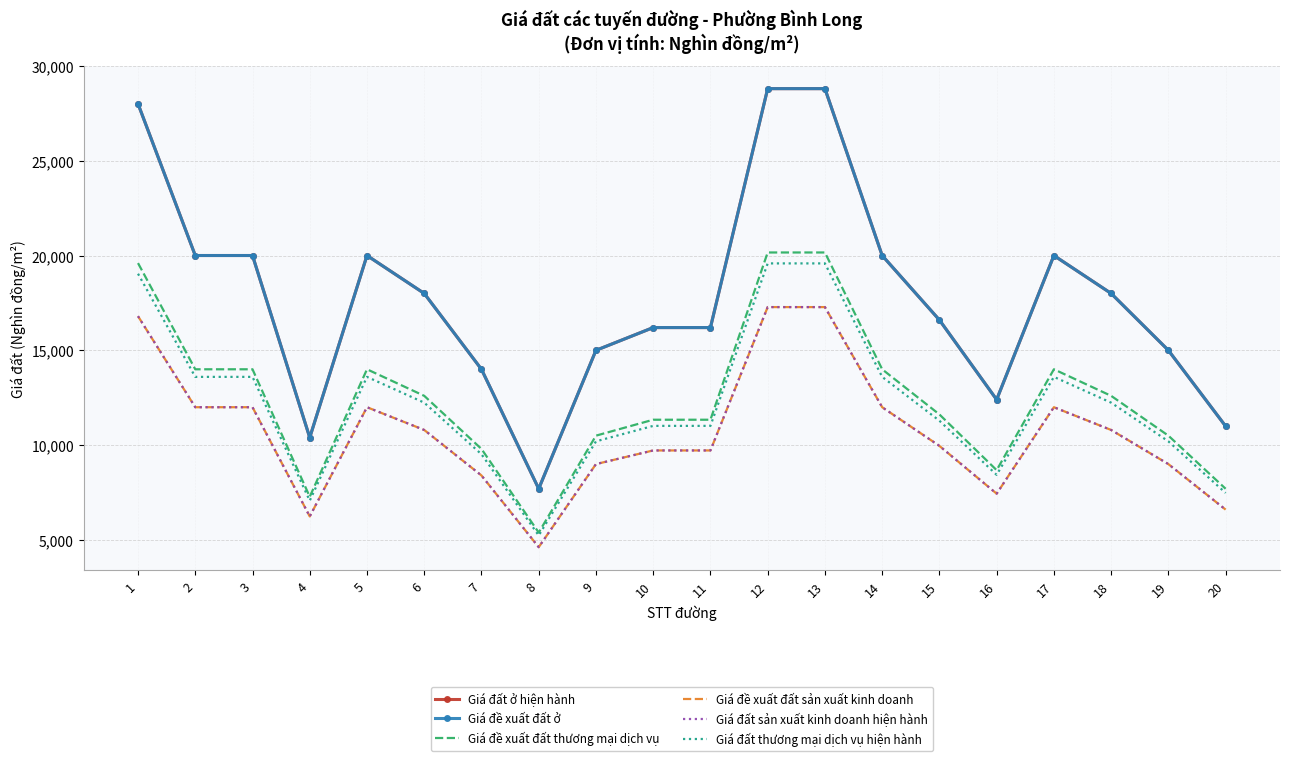

What is the maximum value shown in the chart?

28800